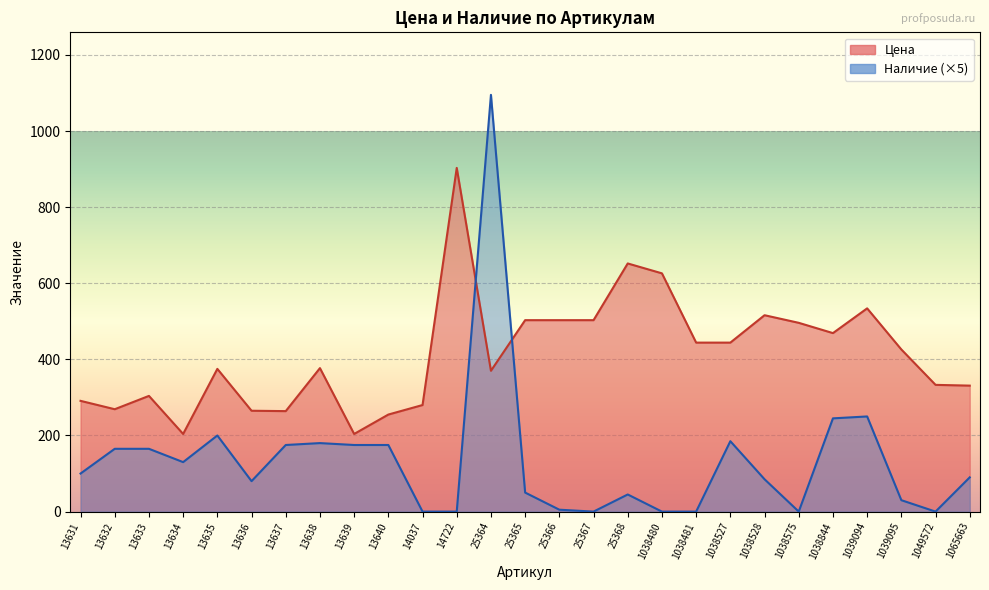

Which series has the largest total across all categories?

Цена